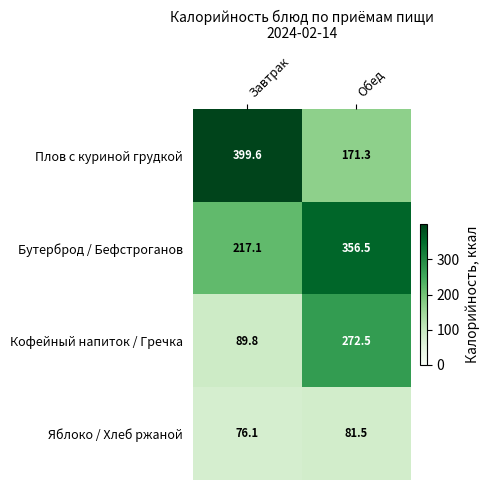

At how many categories does at least one series exceed 362?

1